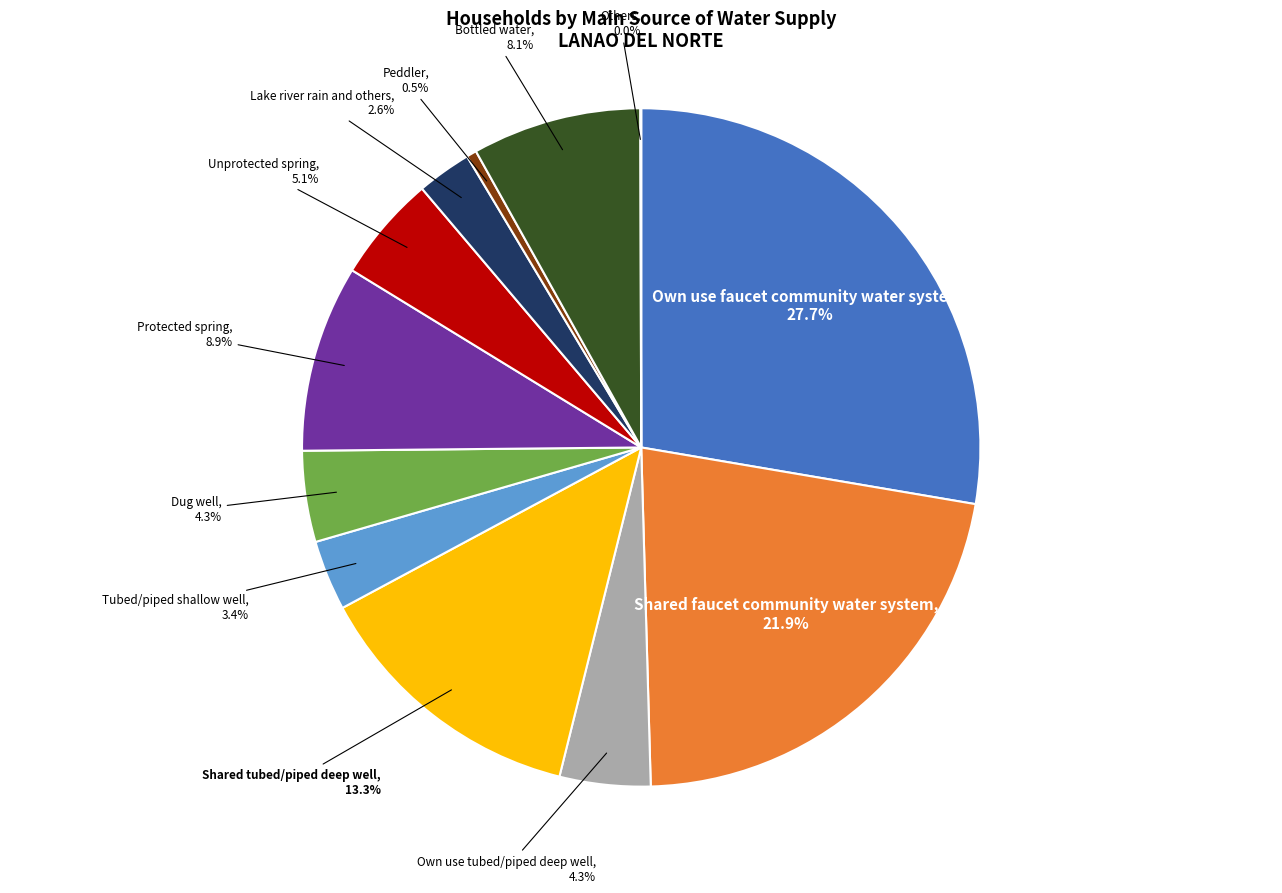

Is there a majority slice in this chart?

No